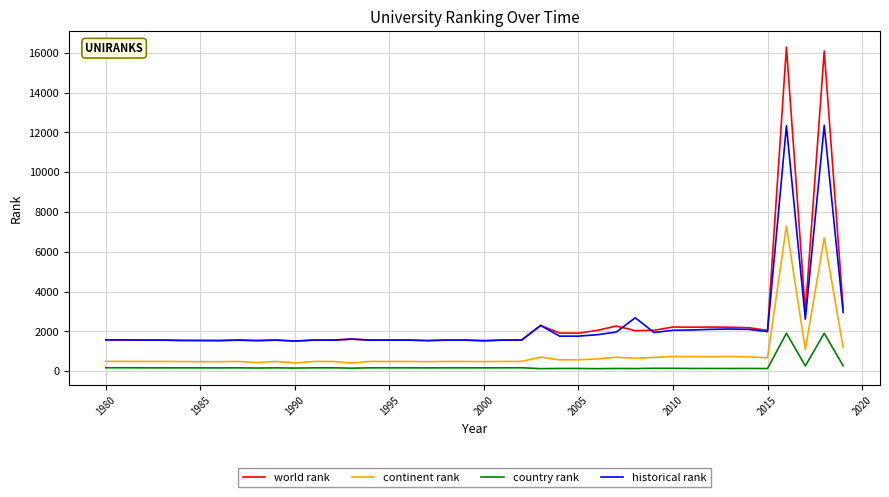

True or false: country rank and historical rank cross at least once.

False